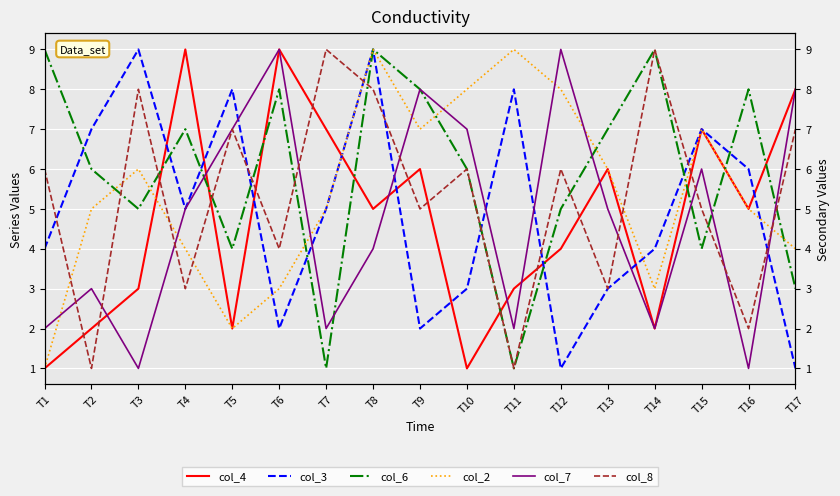

How many col_8 values are between 3 and 7?

10